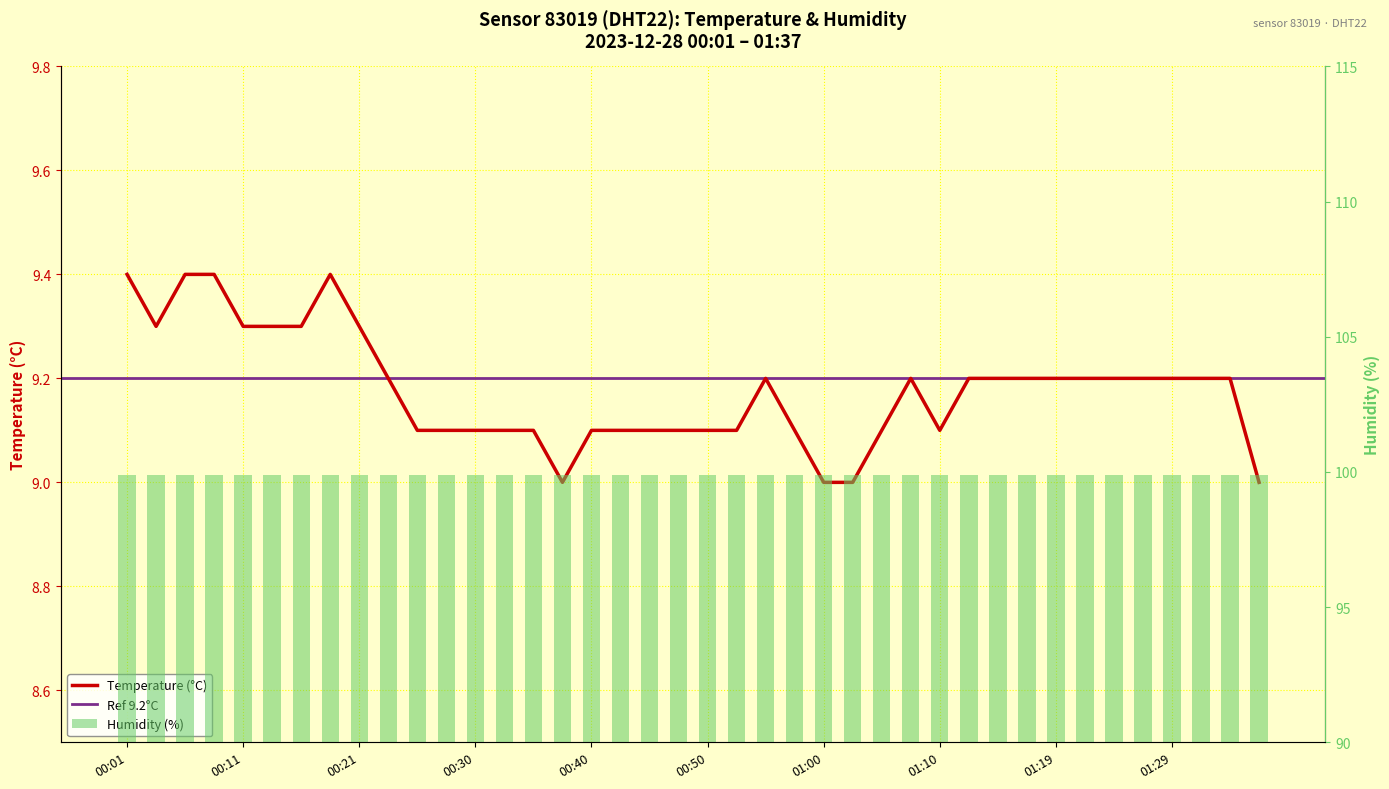

The value at 00:33 is 9.1. True or false?

True